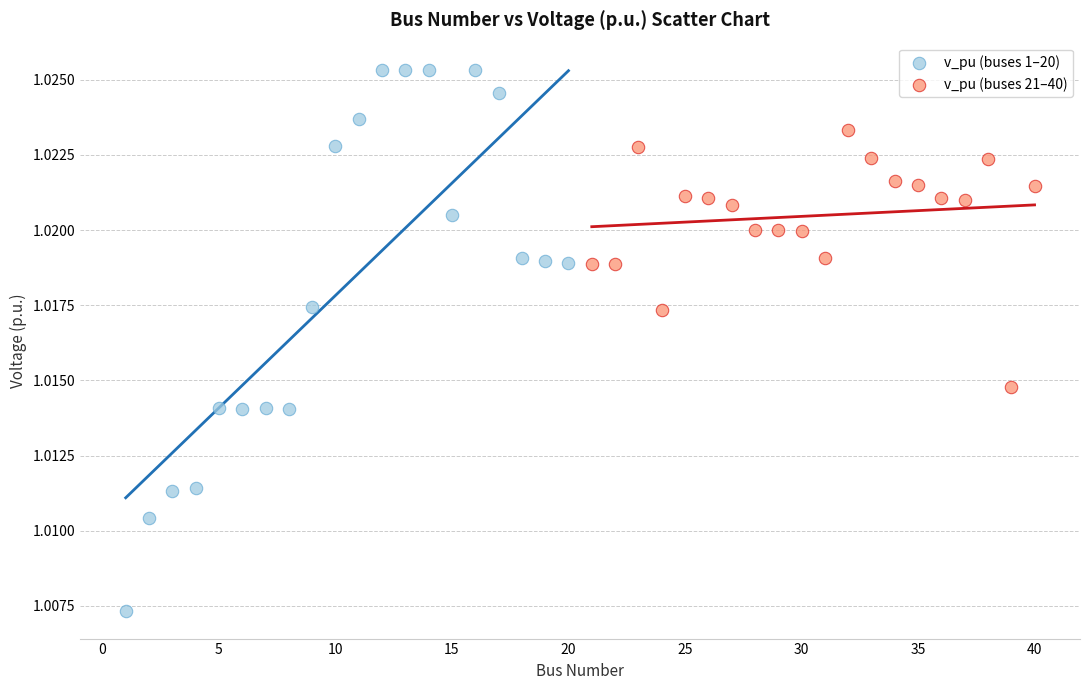

Which series has the largest Y range (max minus min)?

v_pu (buses 1–20)